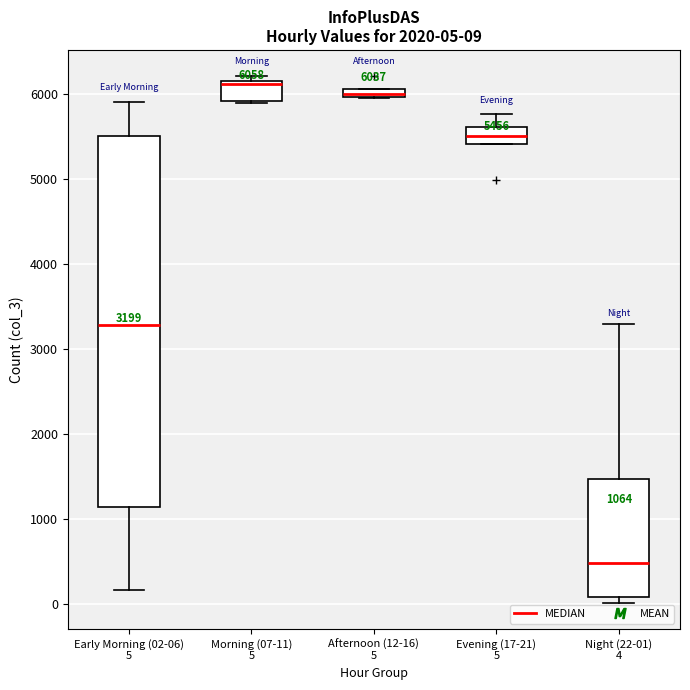

Which box is the tallest, from its lower edge to its upper edge?

Early Morning (02-06) 5